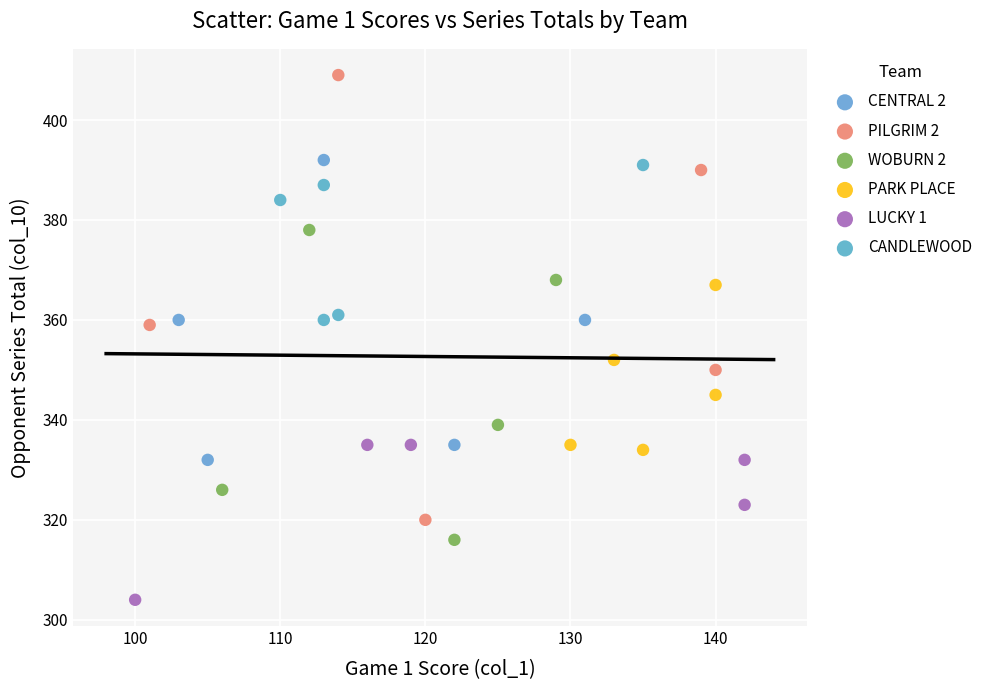

Which series has the widest spread of Y values?

PILGRIM 2